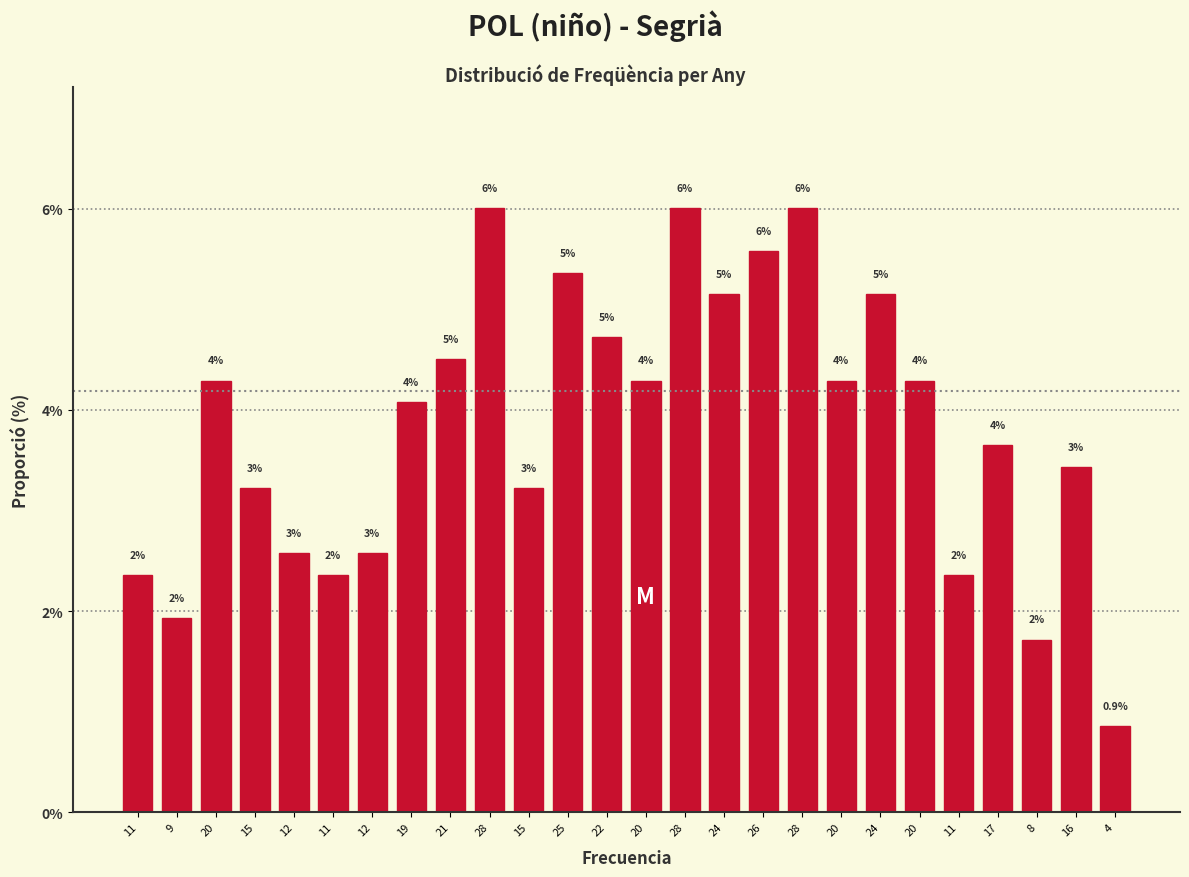

Does the chart contain any negative values?

No